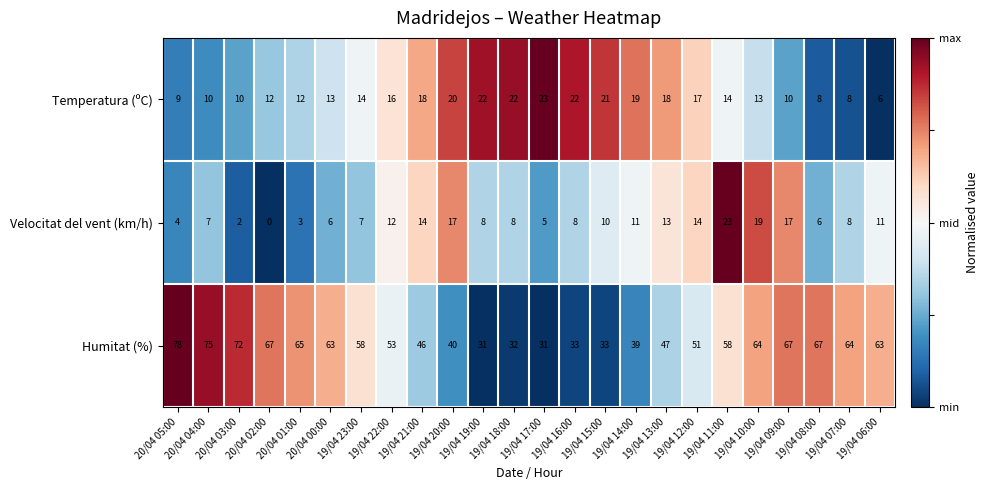

Which series has the widest spread of values?

Humitat (%)